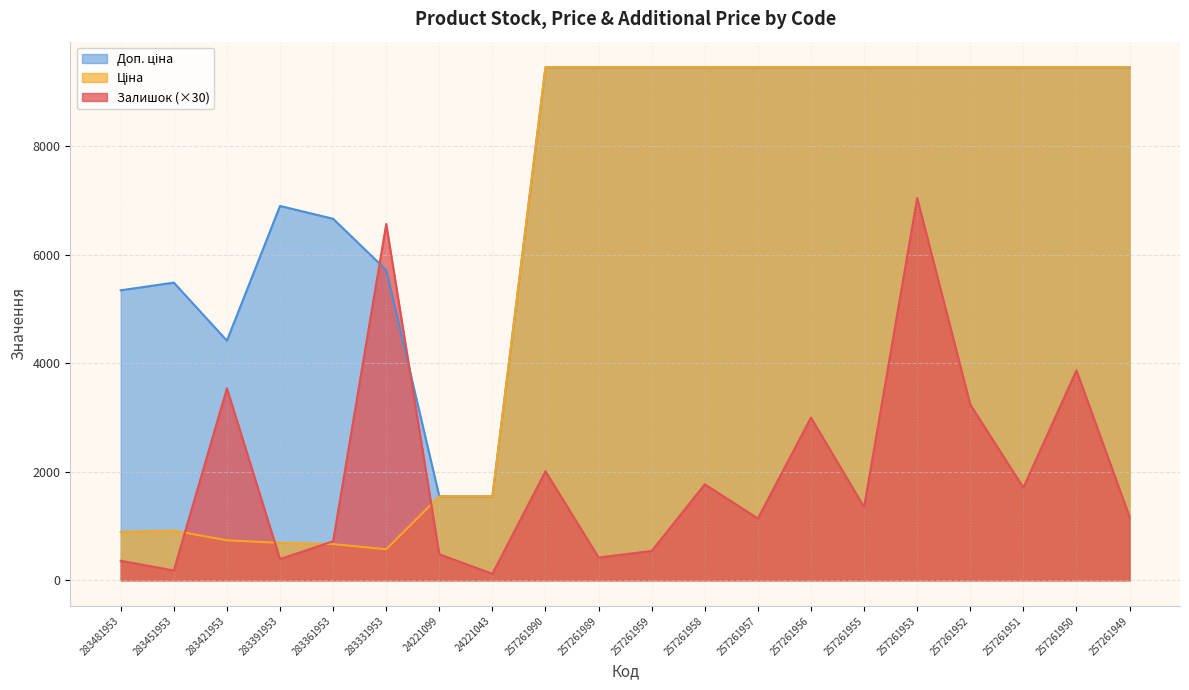

True or false: Доп. ціна and Залишок intersect in this chart.

True